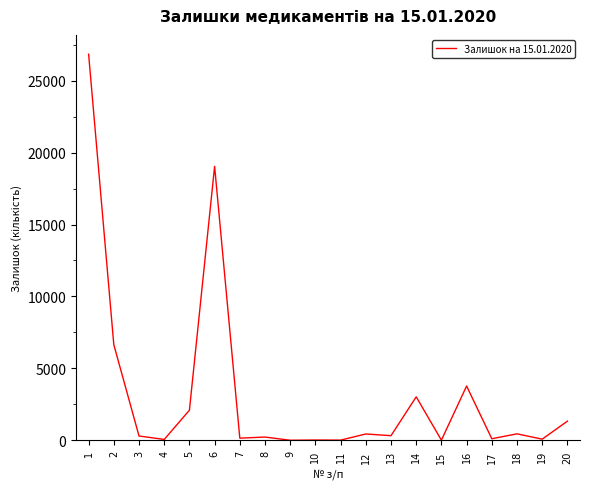

What is the greatest value displayed?

26830